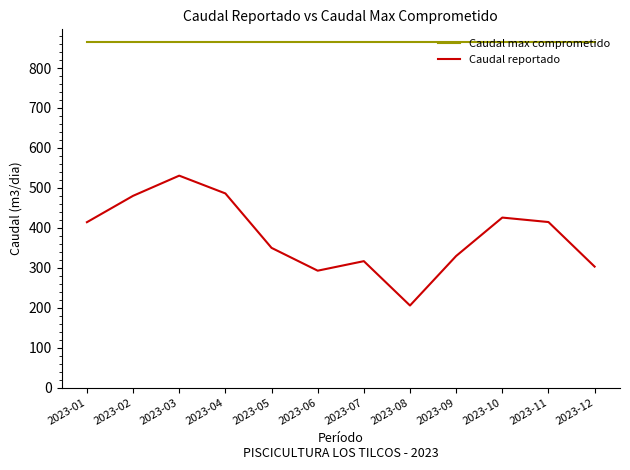

True or false: Caudal max comprometido and Caudal reportado cross at least once.

False